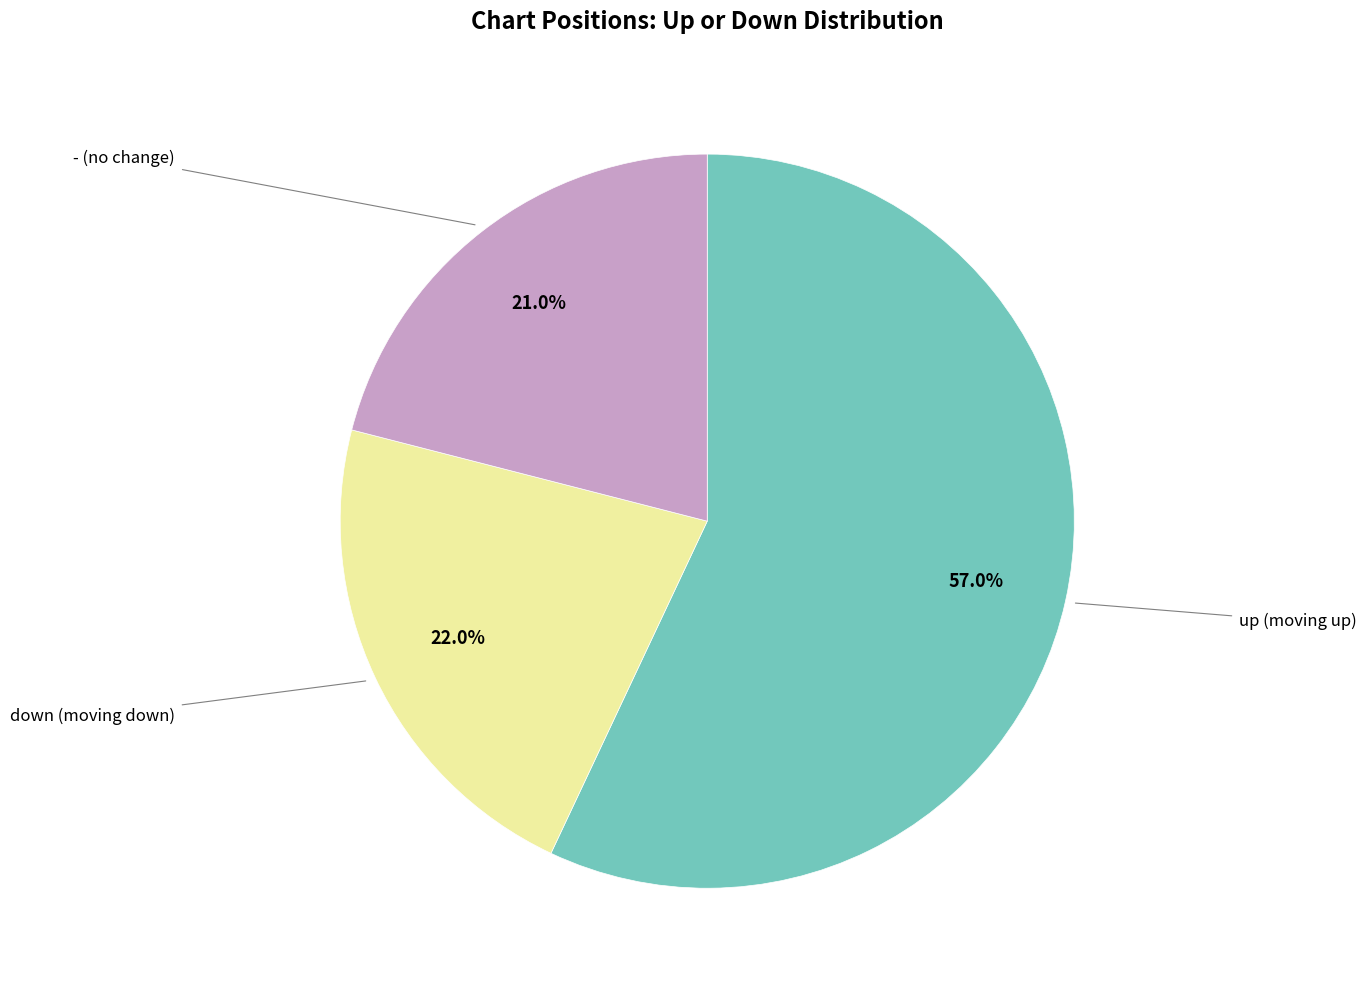

Does any single category account for the majority?

Yes